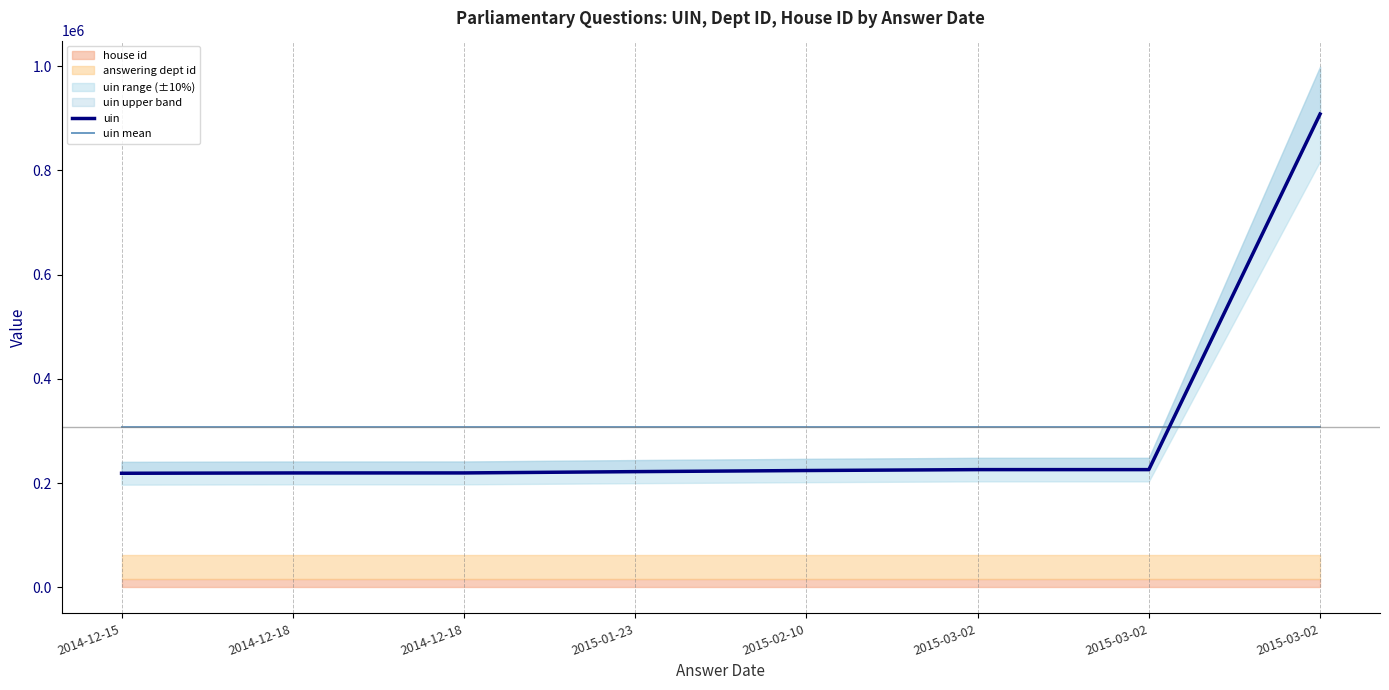

Reading left to right, extract all data points from this chart.

uin: 218788.0	219399.0	219447.0	221925.0	224060.0	225799.0	225800.0	907891.0
uin mean: 307888.6	307888.6	307888.6	307888.6	307888.6	307888.6	307888.6	307888.6